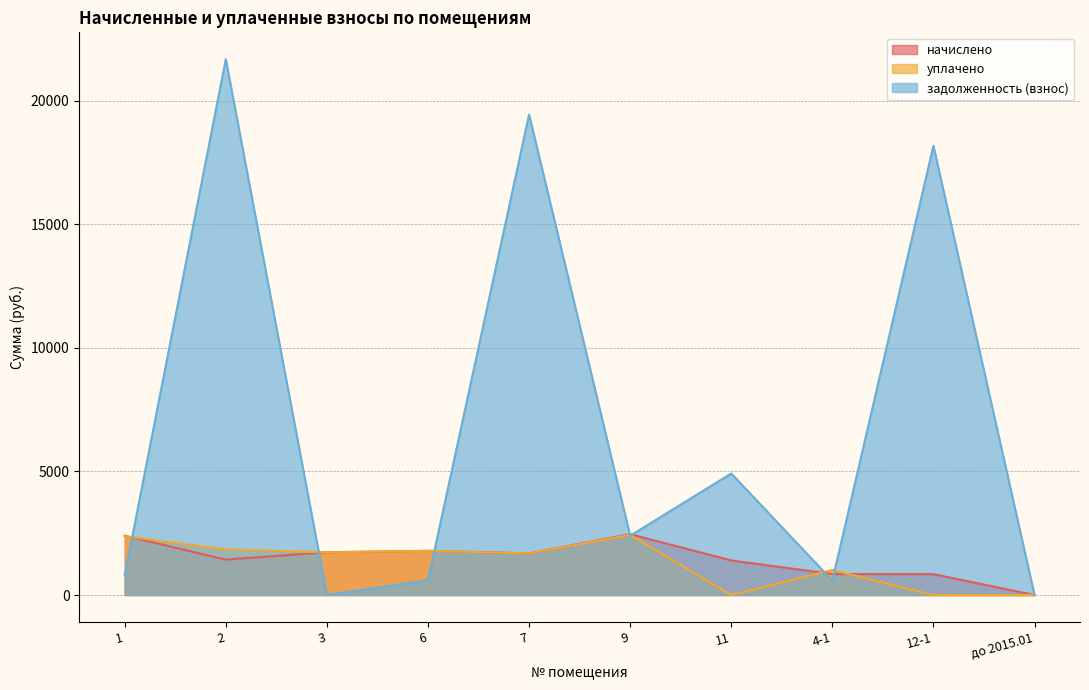

Reading left to right, extract all data points from this chart.

начислено: 1=2401.2	2=1433.4	3=1730.3	6=1789.0	7=1686.4	9=2463.5	11=1400.4	4-1=849.8	12-1=845.0	до 2015.01=0.0
уплачено: 1=2377.5	2=1846.9	3=1730.3	6=1789.0	7=1686.4	9=2434.5	11=0.0	4-1=1014.3	12-1=0.0	до 2015.01=0.0
задолженность (взнос): 1=800.4	2=21687.2	3=0.0	6=596.3	7=19446.6	9=2400.1	11=4919.4	4-1=584.6	12-1=18181.4	до 2015.01=0.0